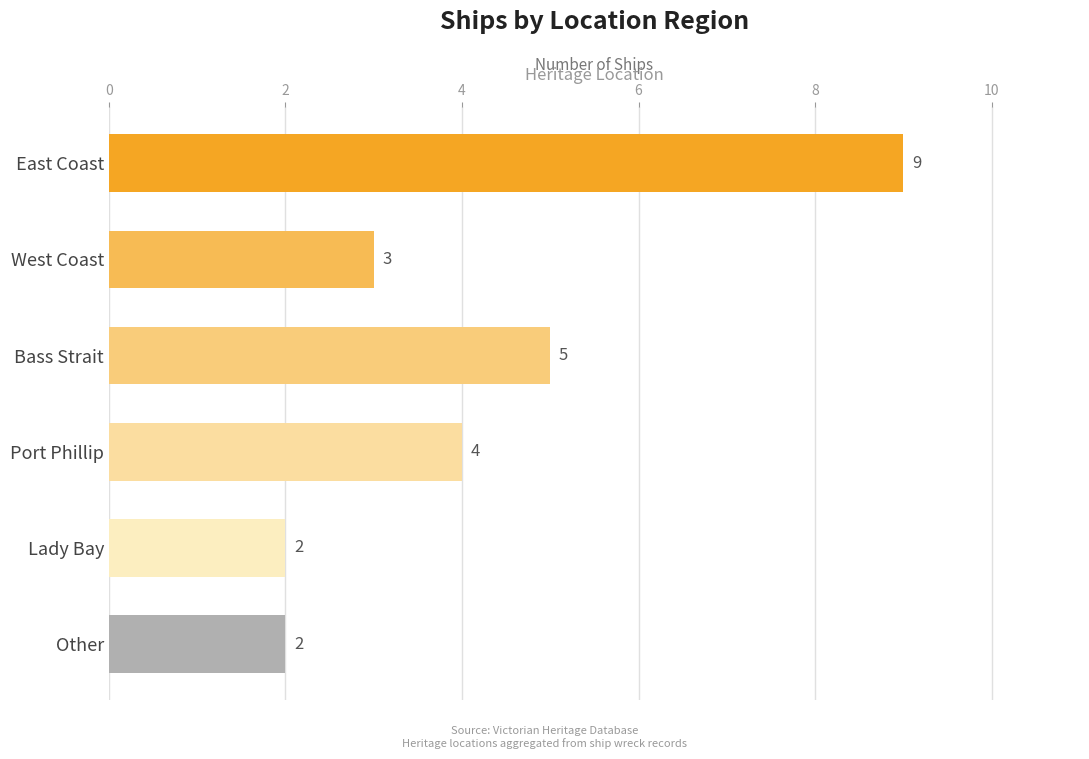

What position from the top is Other?

6